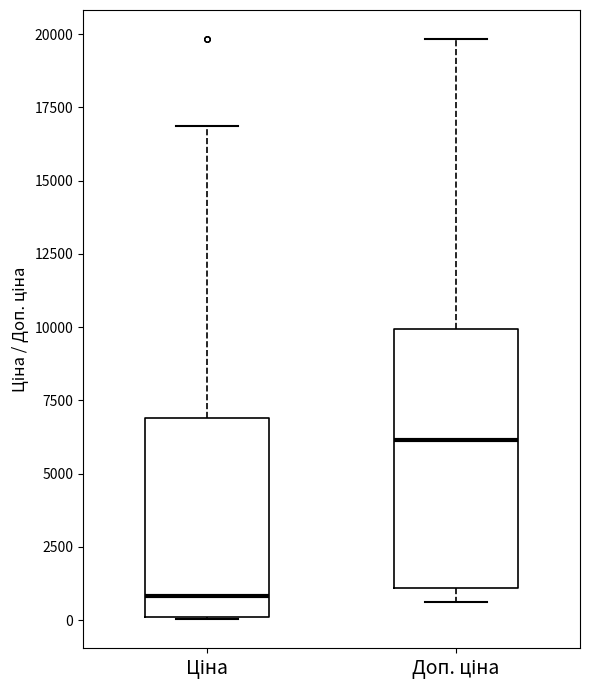

Reading left to right, transcribe this box plot: for each box, give where its median line is, the range the box spans, and where its two whiskers end, as read against the y-axis. The values are not printed on the chart, so give them approximately, as read against the axis.

Ціна: median 1000, box 0 to 7000, whiskers 0 to 17000
Доп. ціна: median 6000, box 1000 to 10000, whiskers 500 to 20000